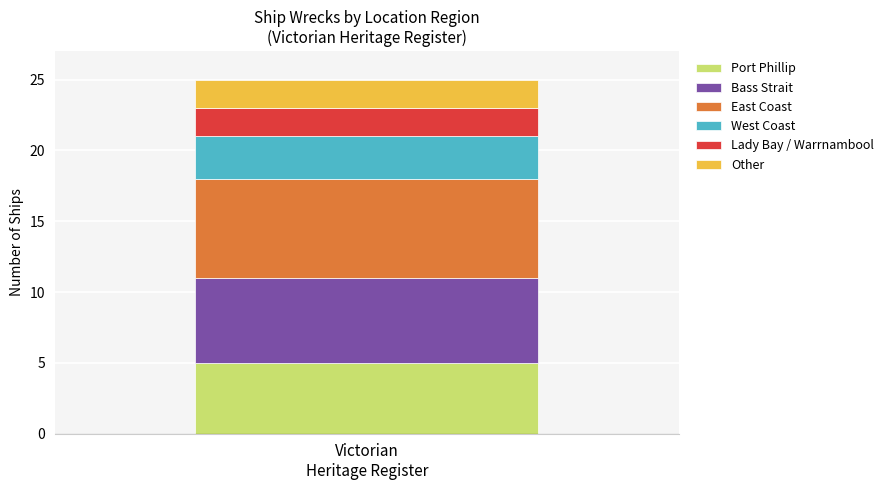

Reading left to right, list the values for the Port Phillip series.

5